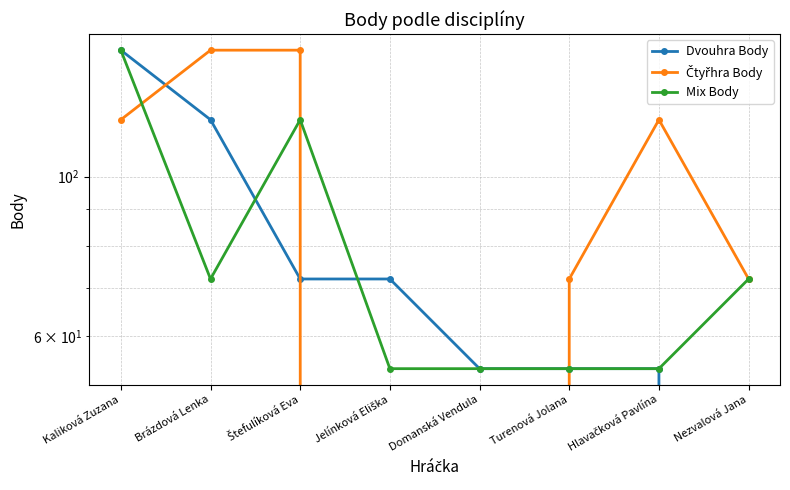

How many data points in Čtyřhra Body are less than 120?

4